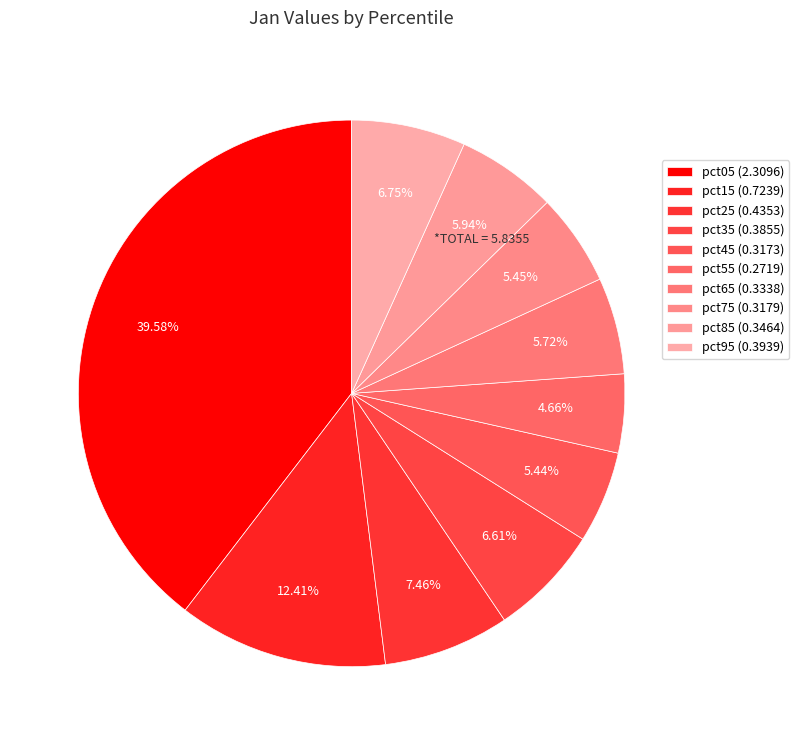

How many slices are in this pie chart?

10